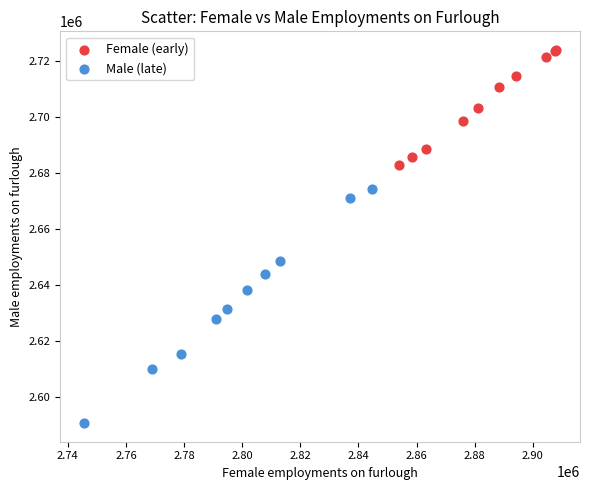

Which series has the widest spread of Y values?

Male (late)